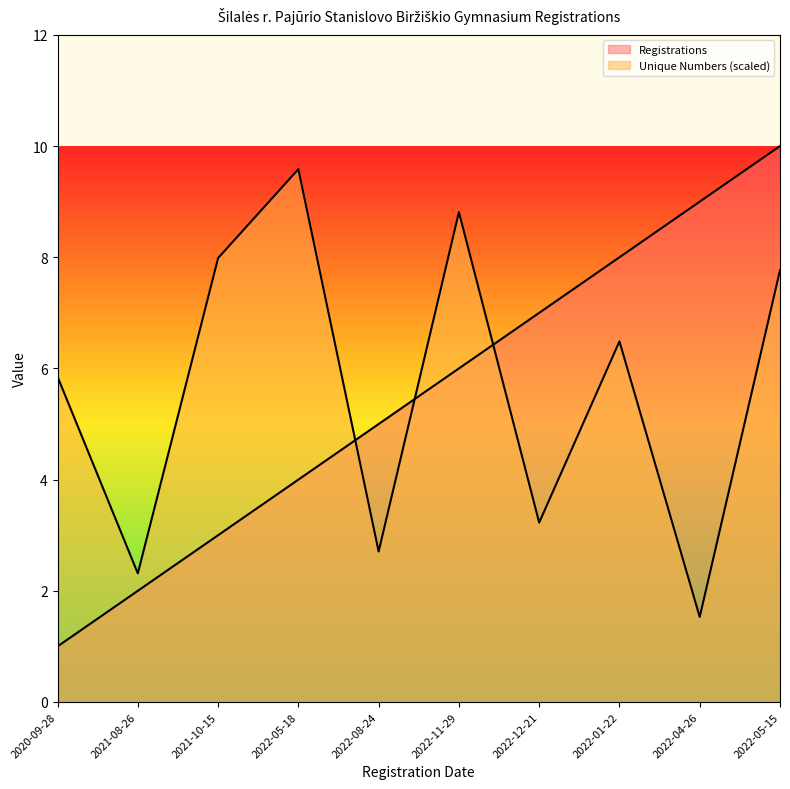

Does the chart display data point markers on the line(s)?

No